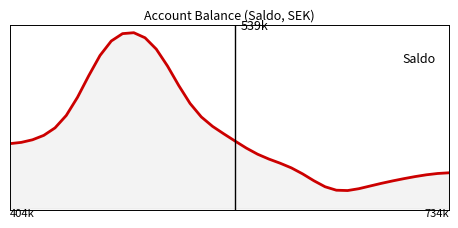

Rank the categories by value from lowest to highest.

30, 29, 31, 28, 32, 33, 34, 27, 35, 36, 37, 26, 38, 39, 25, 24, 23, 22, 21, 0, 1, 20, 2, 3, 19, 4, 18, 17, 5, 16, 6, 15, 7, 14, 8, 13, 9, 12, 10, 11